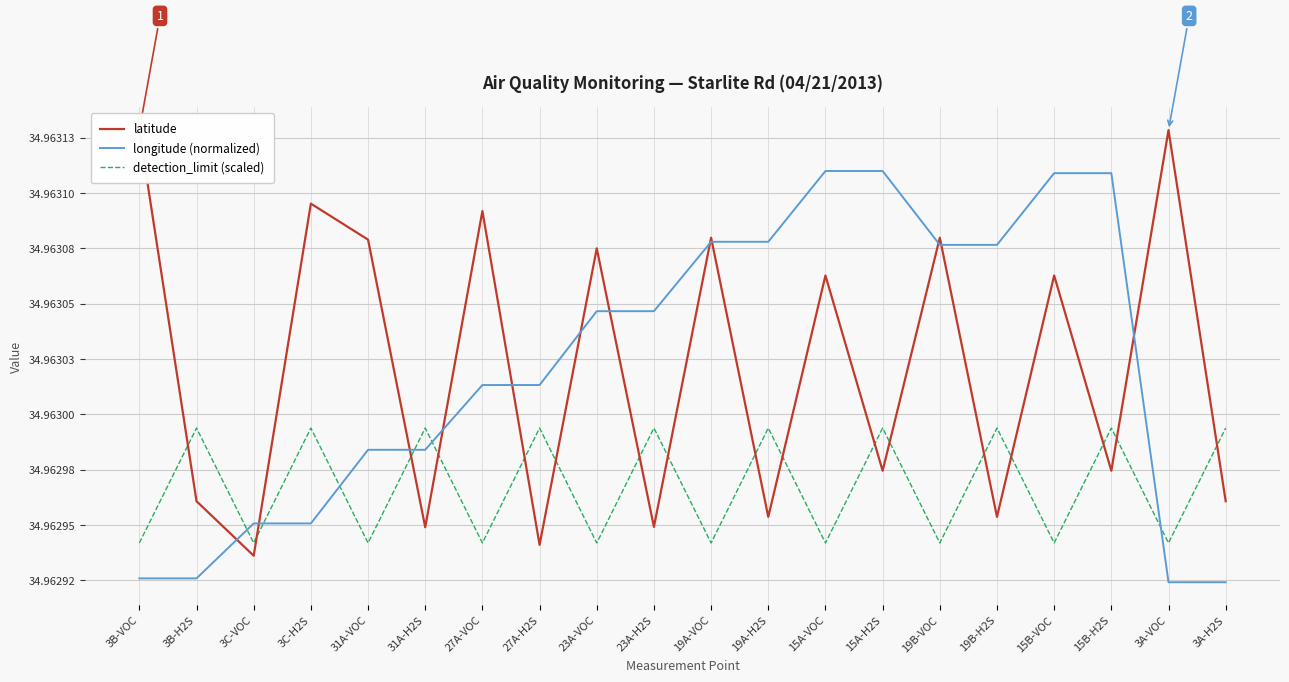

Is it true that latitude equals 57.0 at 19A-H2S?

False